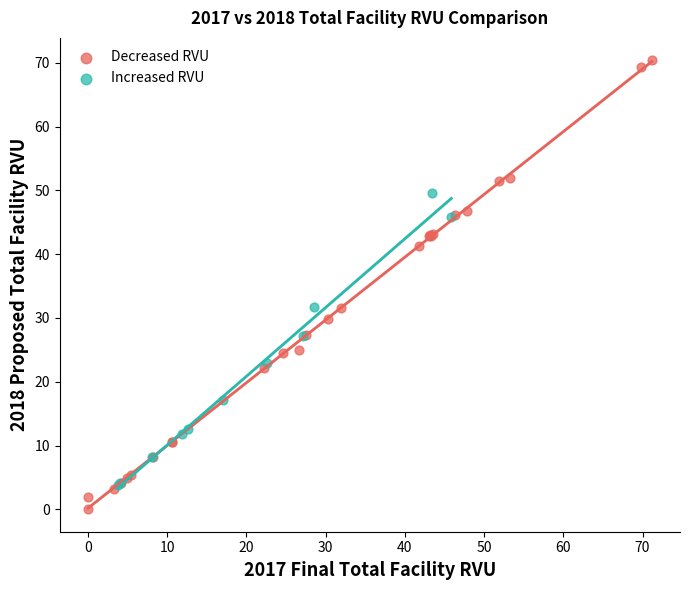

Which series contains the highest Y value?

Decreased RVU